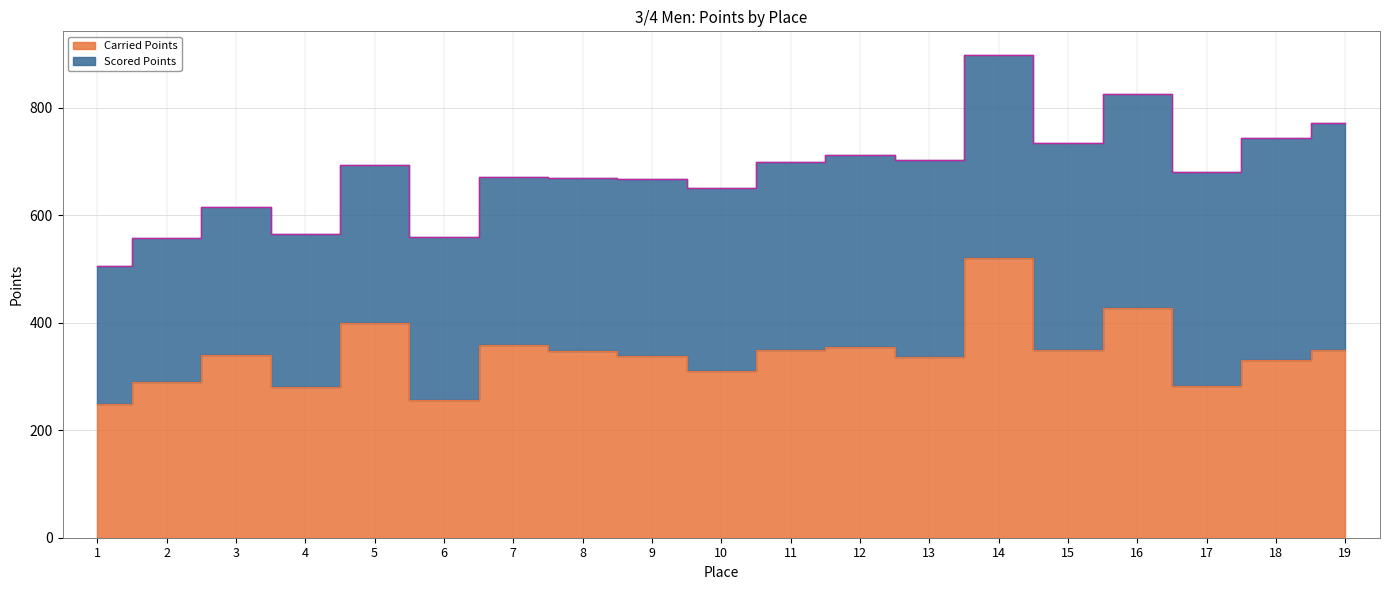

Rank the categories by value from lowest to highest.

1, 6, 4, 17, 2, 10, 18, 13, 9, 3, 8, 11, 15, 19, 12, 7, 5, 16, 14